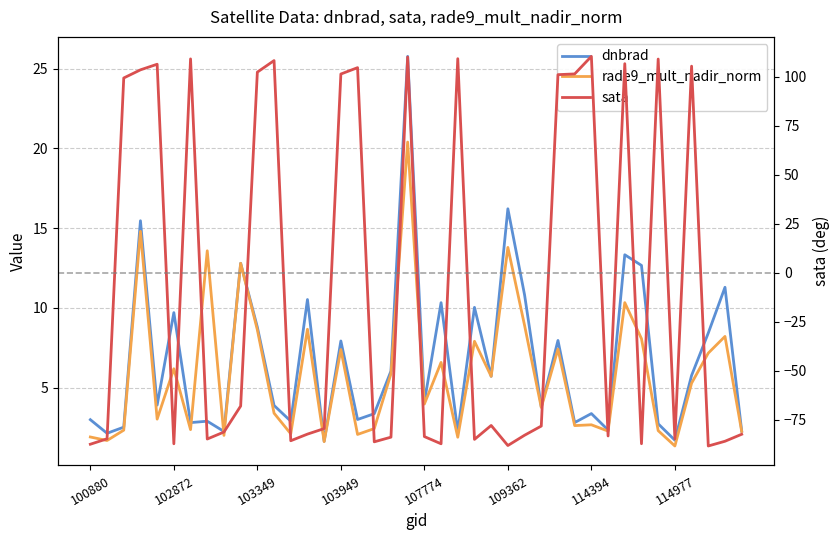

True or false: rade9_mult_nadir_norm has a value of 3.7 at 38.

False